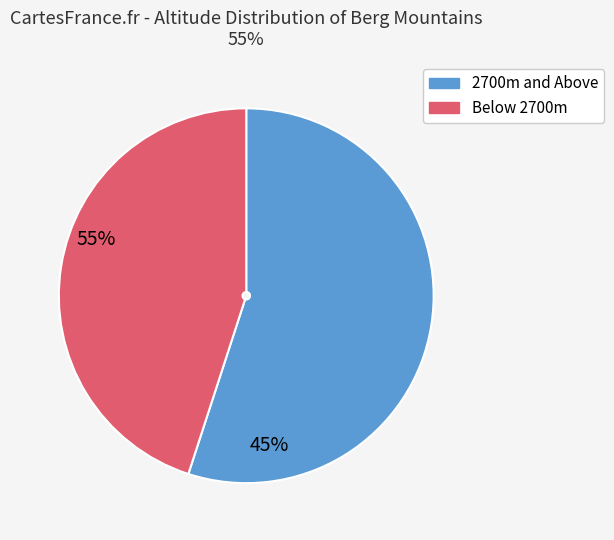

Is there a majority slice in this chart?

Yes